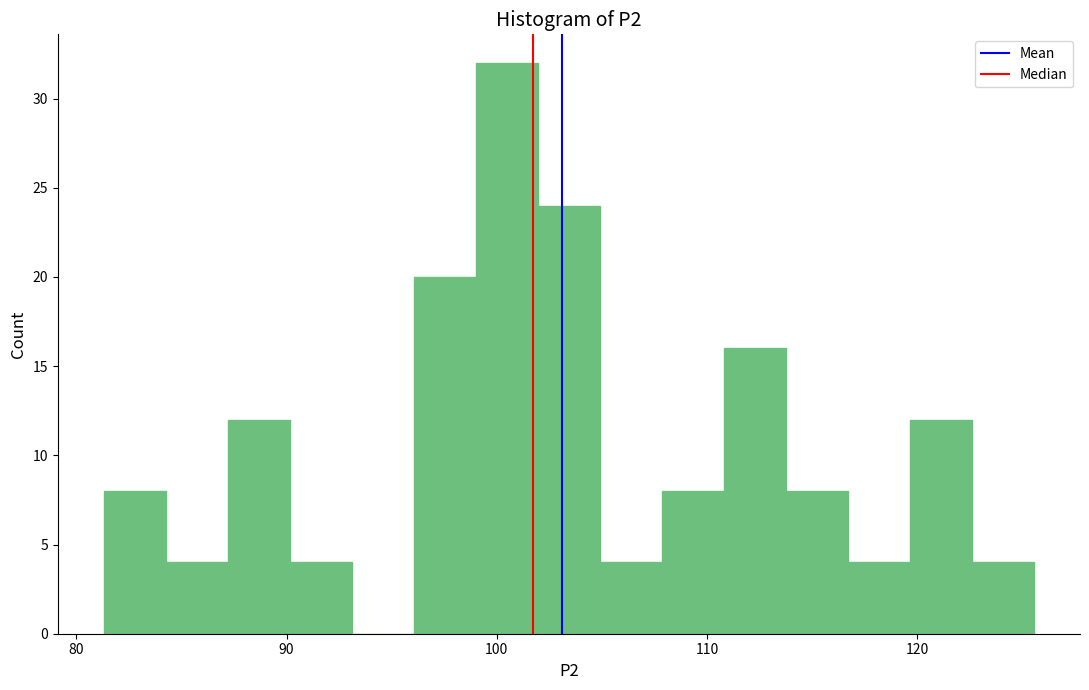

Around what value on the x-axis is the tallest bar? Give the approximate position of its centre, as read against the axis.

100